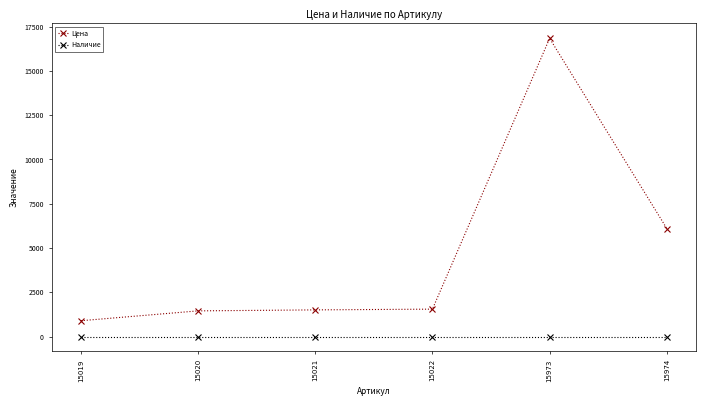

Which series has the widest spread of values?

Цена